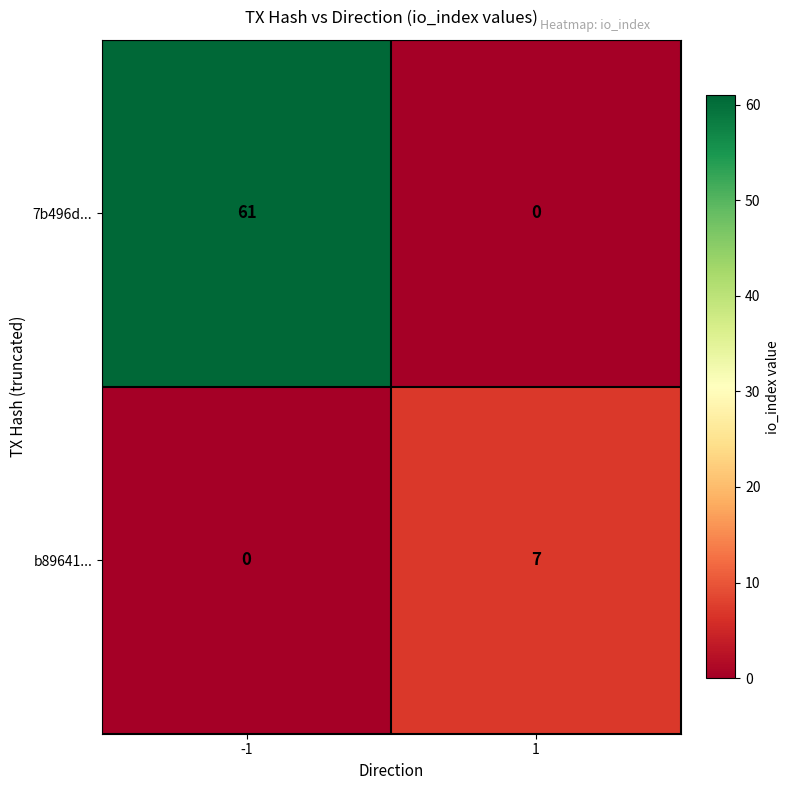

Rank the series by their maximum value, from highest to lowest.

7b496d..., b89641...